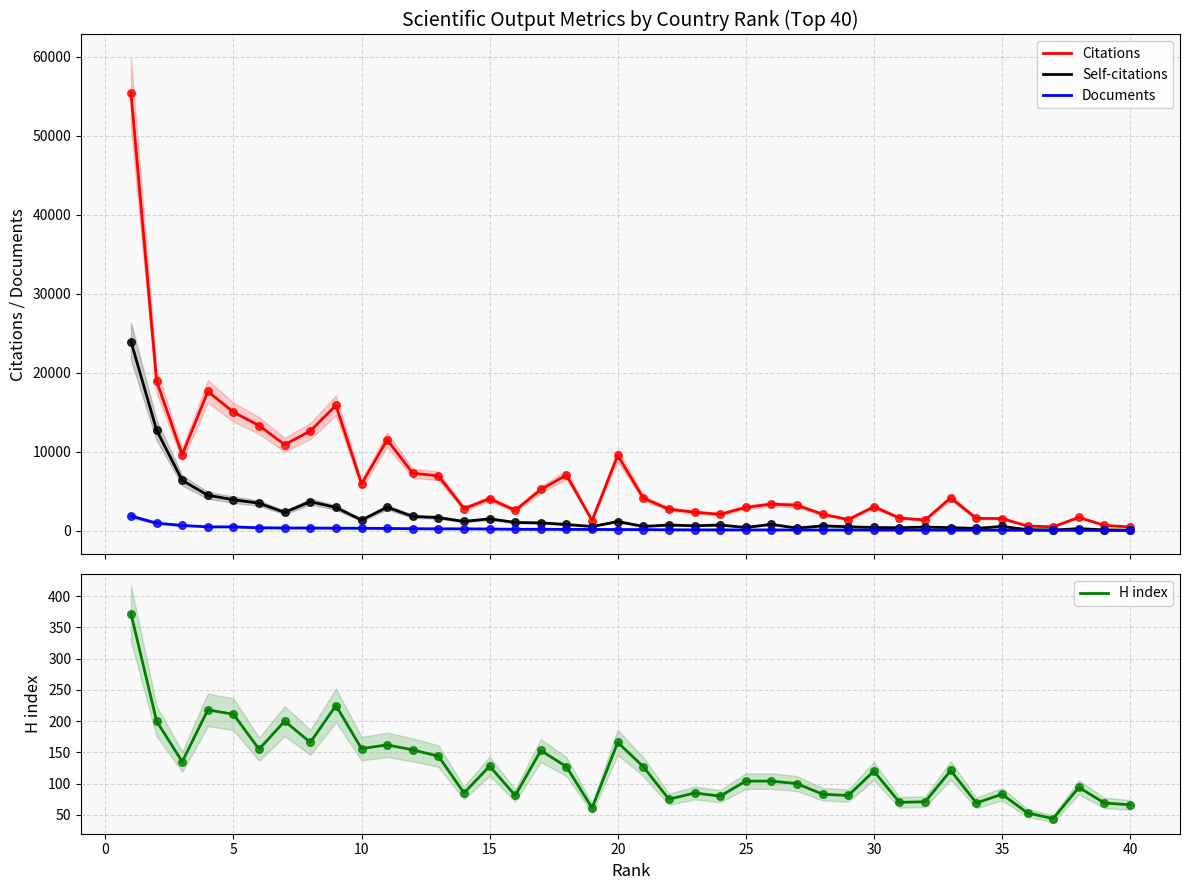

What is the minimum value for H index?

44